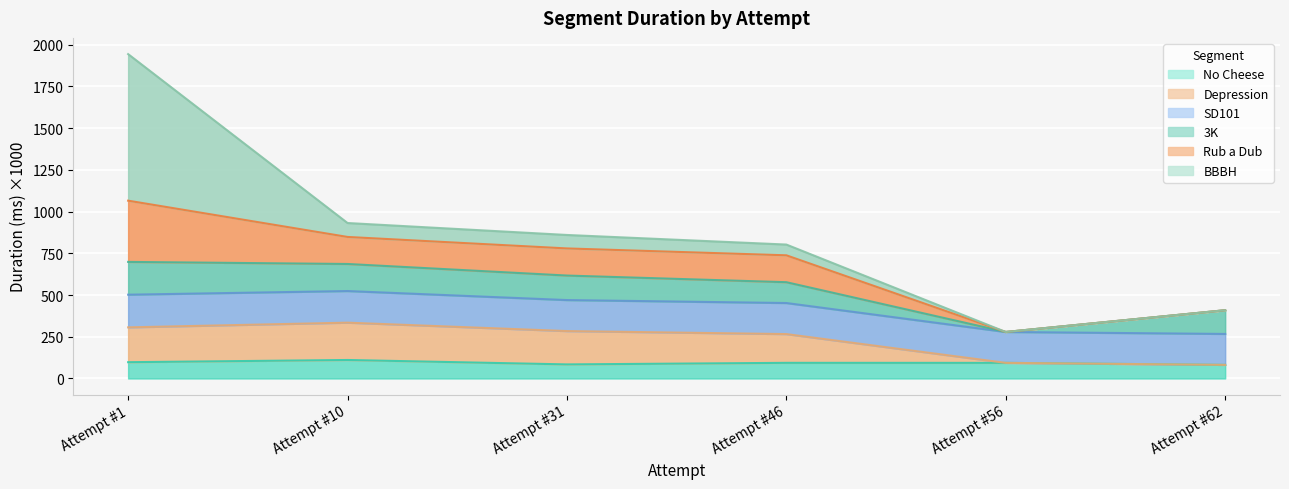

What is the difference between the second highest and minimum values in the Rub a Dub series?

653.0